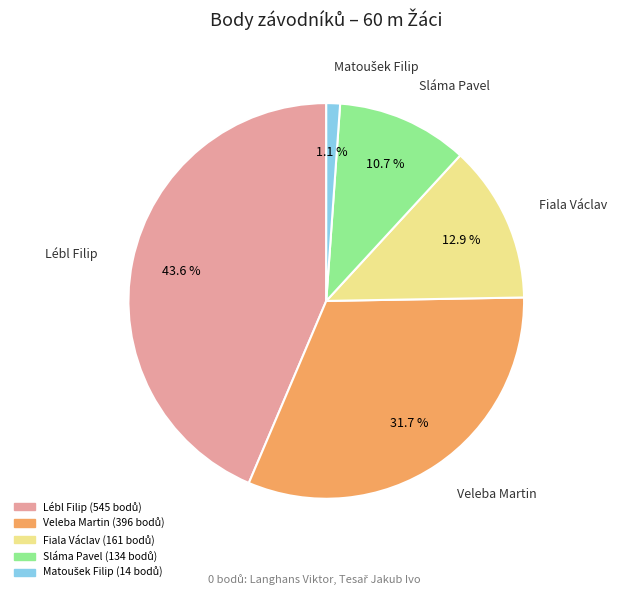

To the nearest percent, what portion does Fiala Václav represent?

13%